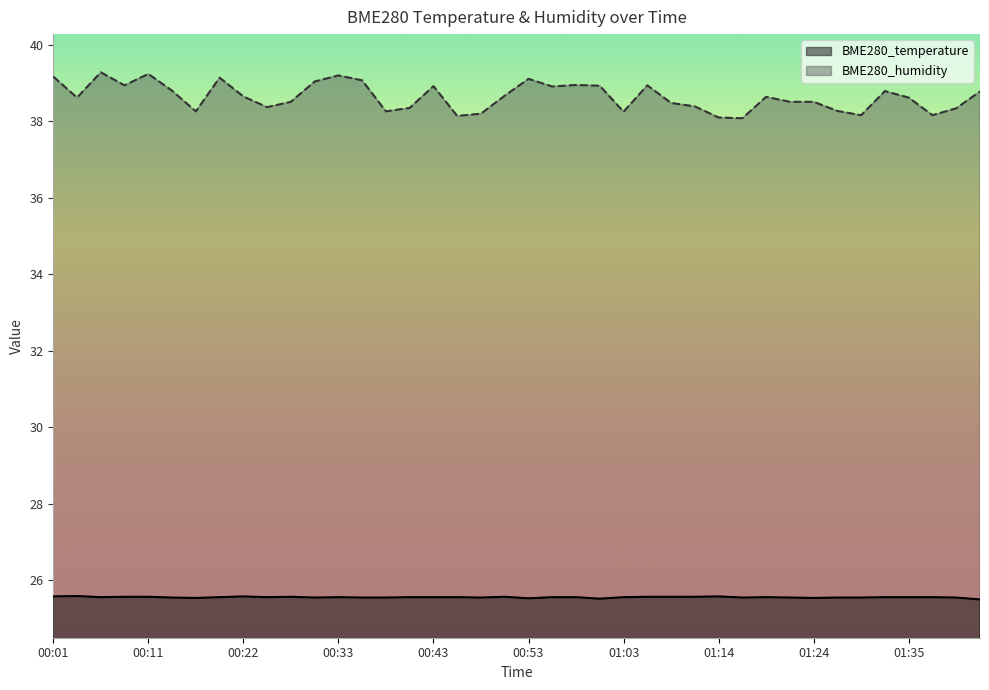

Is it true that BME280_temperature equals 39.7 at 00:11?

False